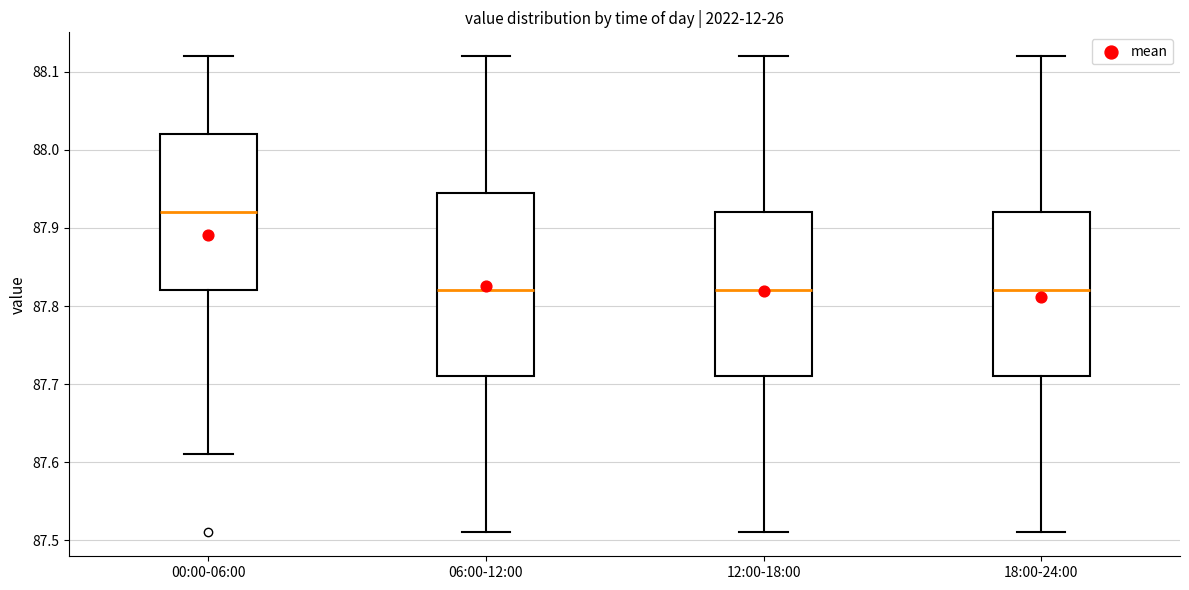

Reading left to right, read every box against the y-axis: the position of its median line, the range the box covers, and the ends of its whiskers. The values are not printed on the chart, so give them approximately, as read against the axis.

00:00-06:00: median 87.92, box 87.82 to 88.02, whiskers 87.61 to 88.12
06:00-12:00: median 87.82, box 87.71 to 87.95, whiskers 87.51 to 88.12
12:00-18:00: median 87.82, box 87.71 to 87.92, whiskers 87.51 to 88.12
18:00-24:00: median 87.82, box 87.71 to 87.92, whiskers 87.51 to 88.12